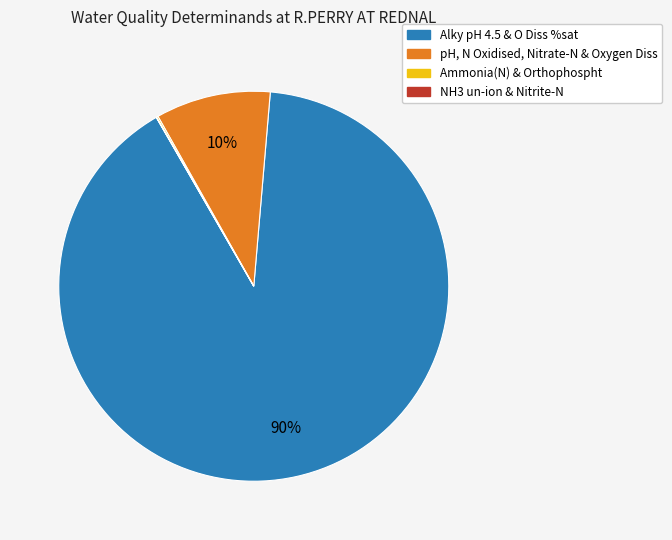

To the nearest percent, what is the average slice percentage?

25%